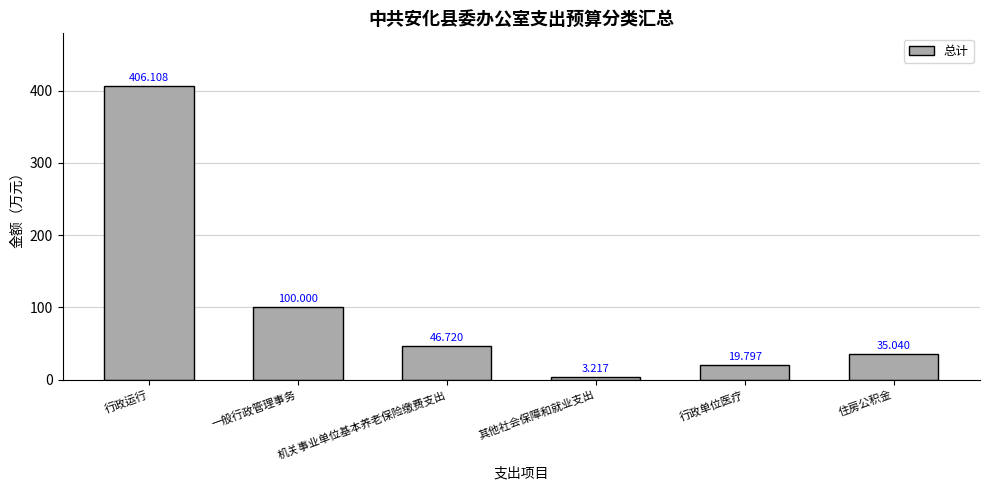

Between 住房公积金 and 其他社会保障和就业支出, which is larger?

住房公积金